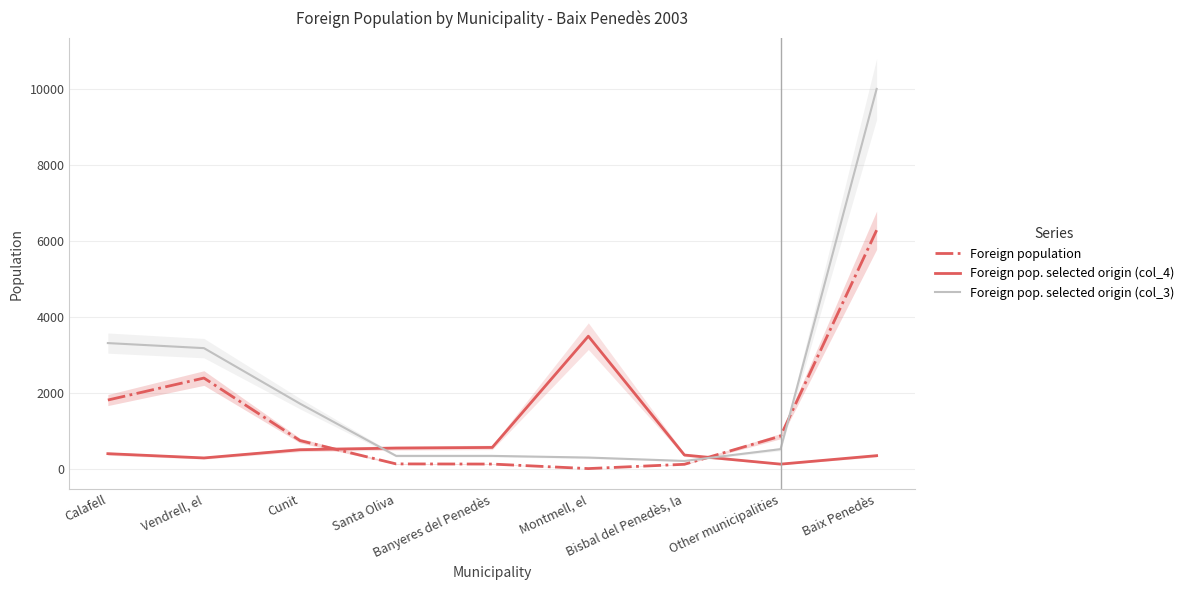

At which category is the sum across all series the highest?

Baix Penedès